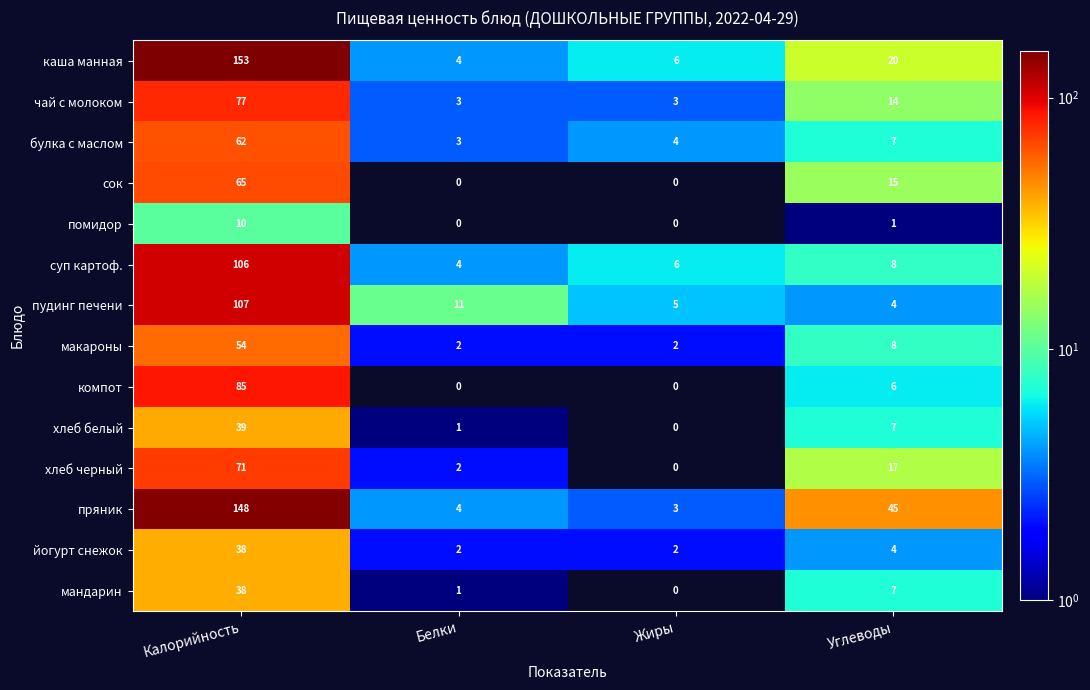

Which series has the largest range (max minus min)?

каша манная